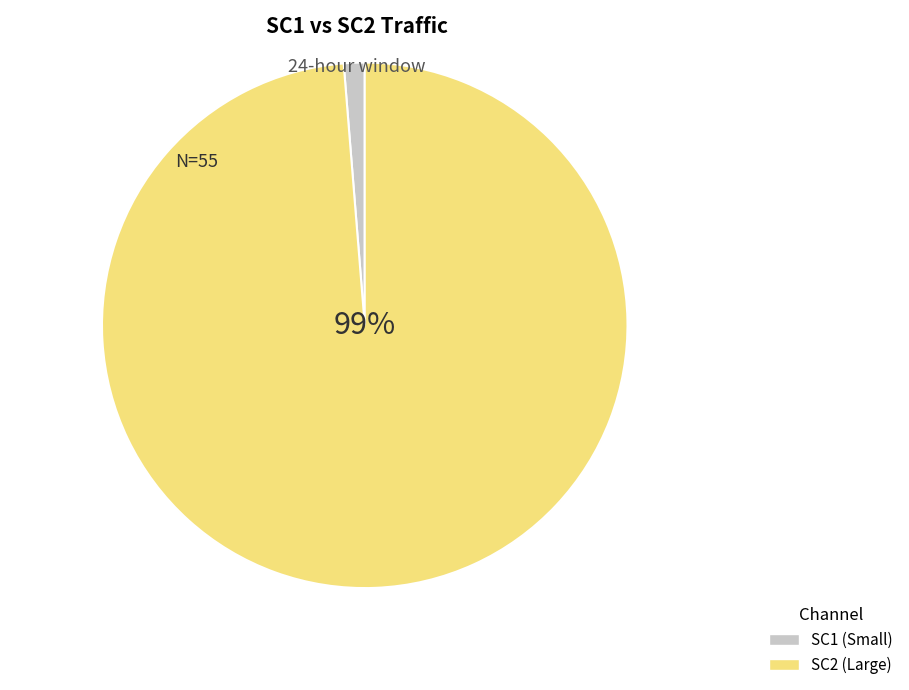

What percentage is the SC2 slice, to the nearest percent?

99%